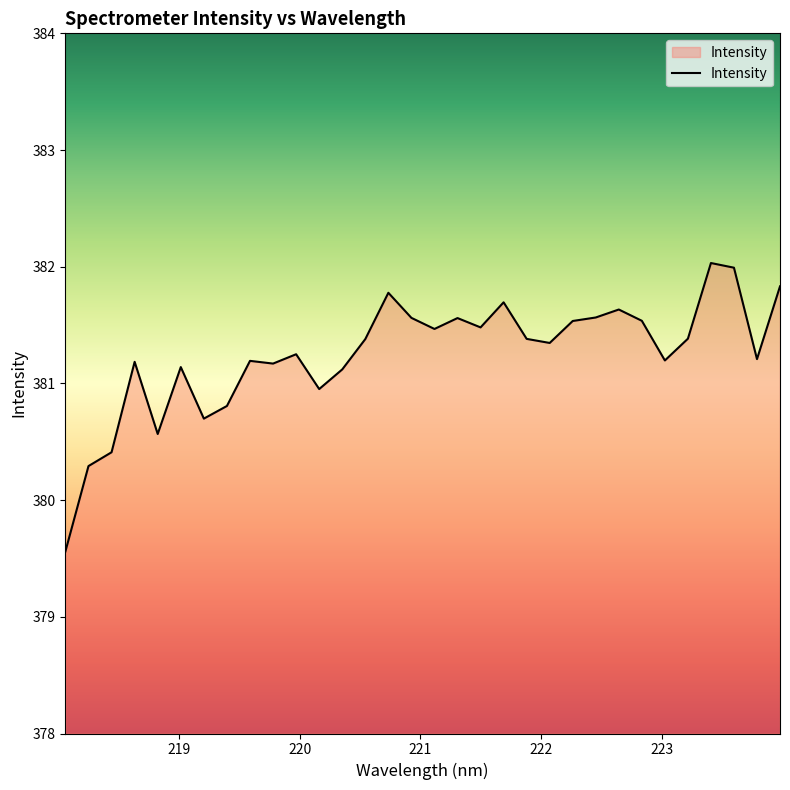

Count the number of data series in this chart.

1